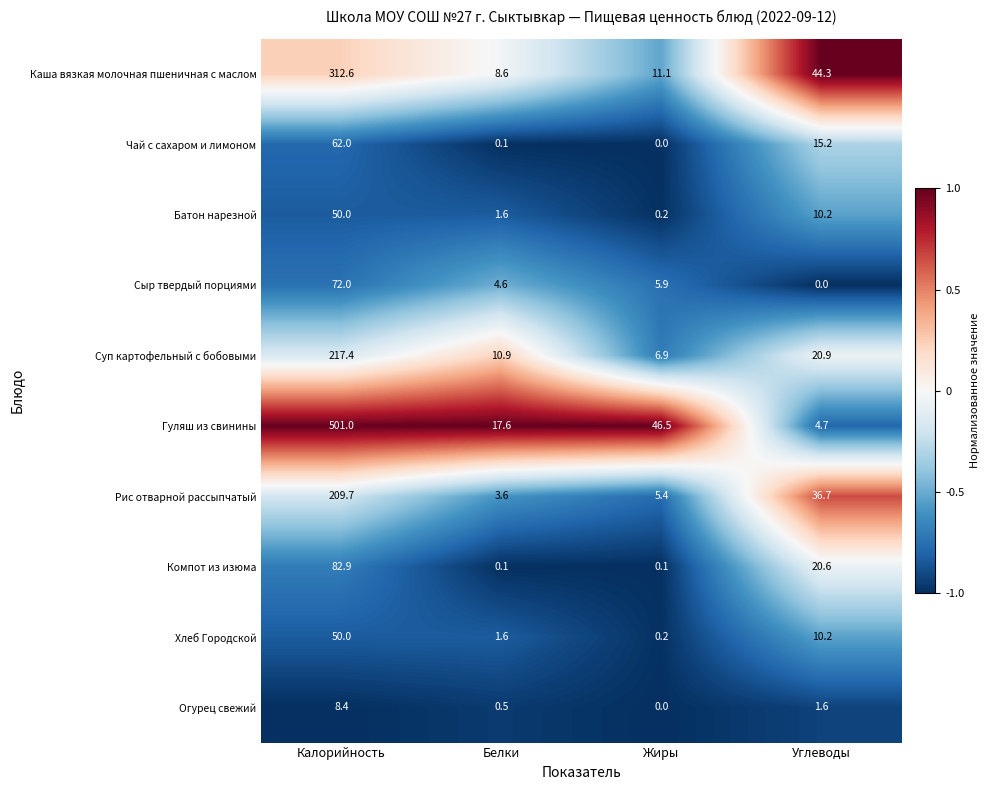

The Хлеб Городской series shows 0.2 at Жиры. True or false?

True